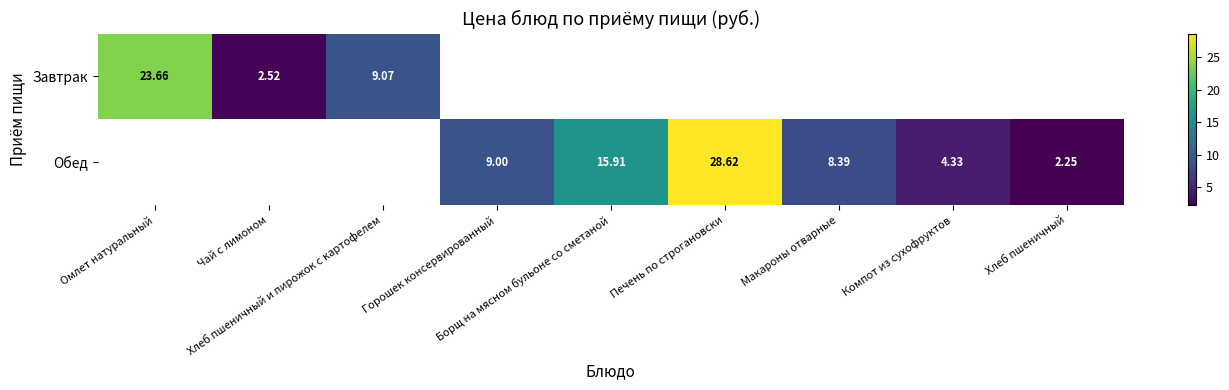

What is the minimum value shown in the chart?

2.2